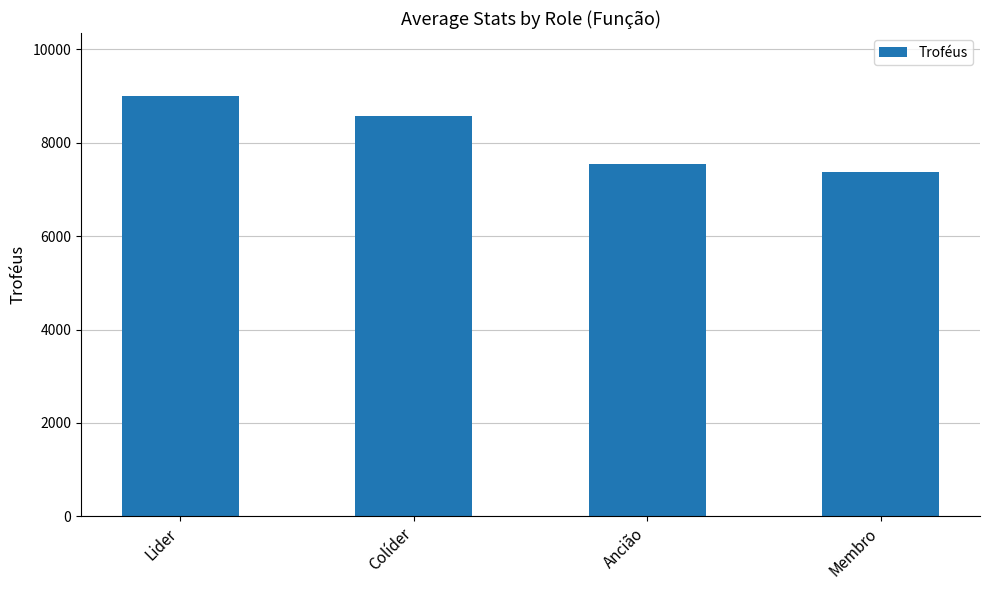

Which has a higher value, Lider or Ancião?

Lider